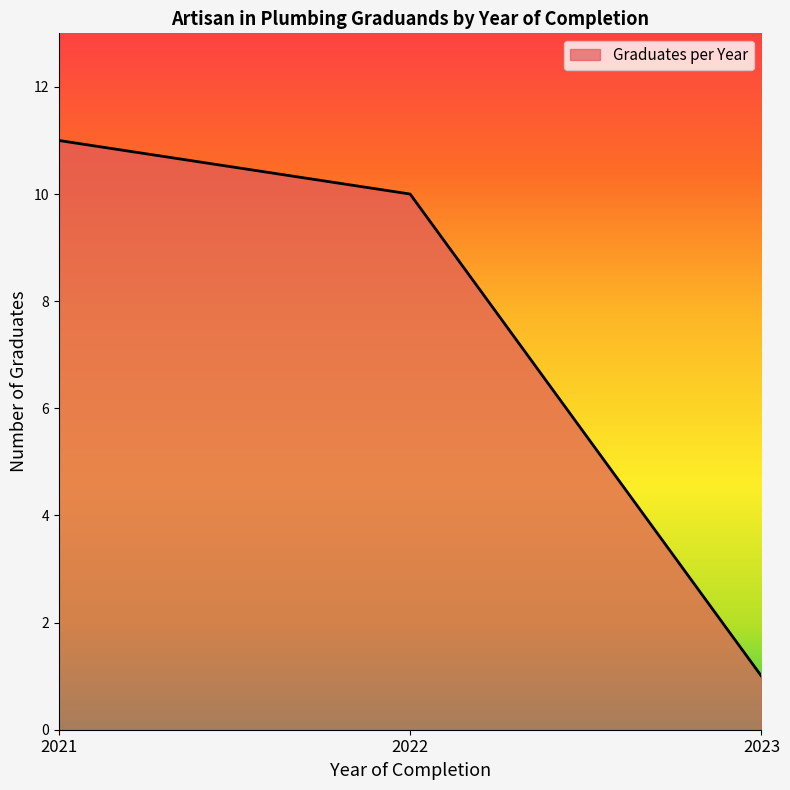

How many series are shown in this chart?

1